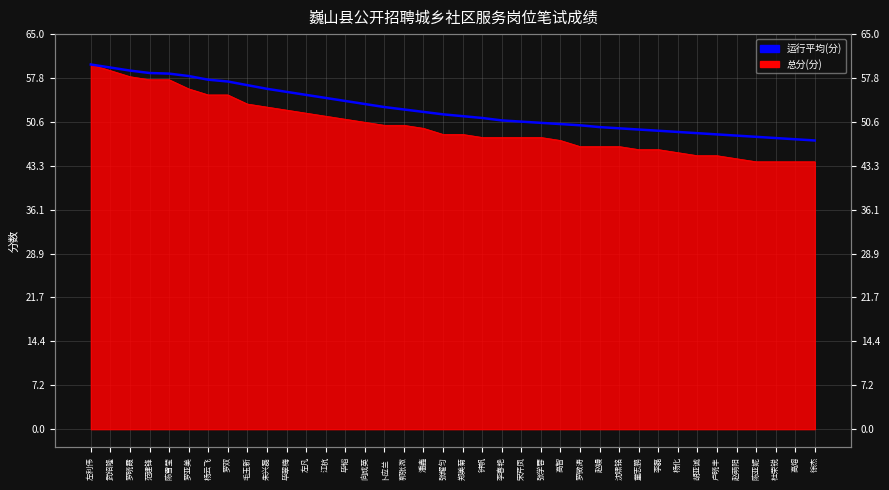

What is the value of the 33rd point from the left?

48.5